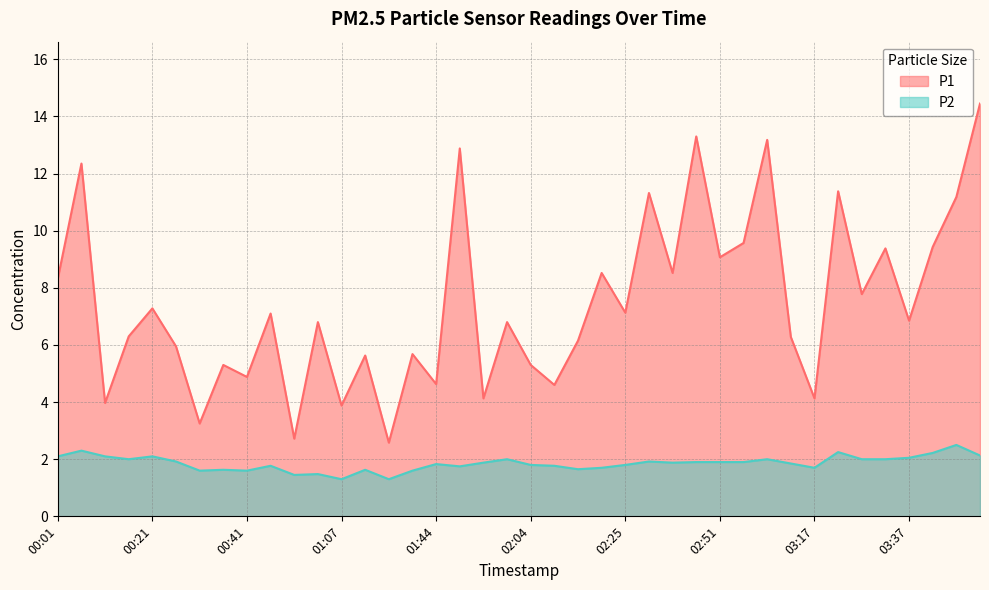

Between 01:59 and 02:56, which series saw the biggest shift?

P1